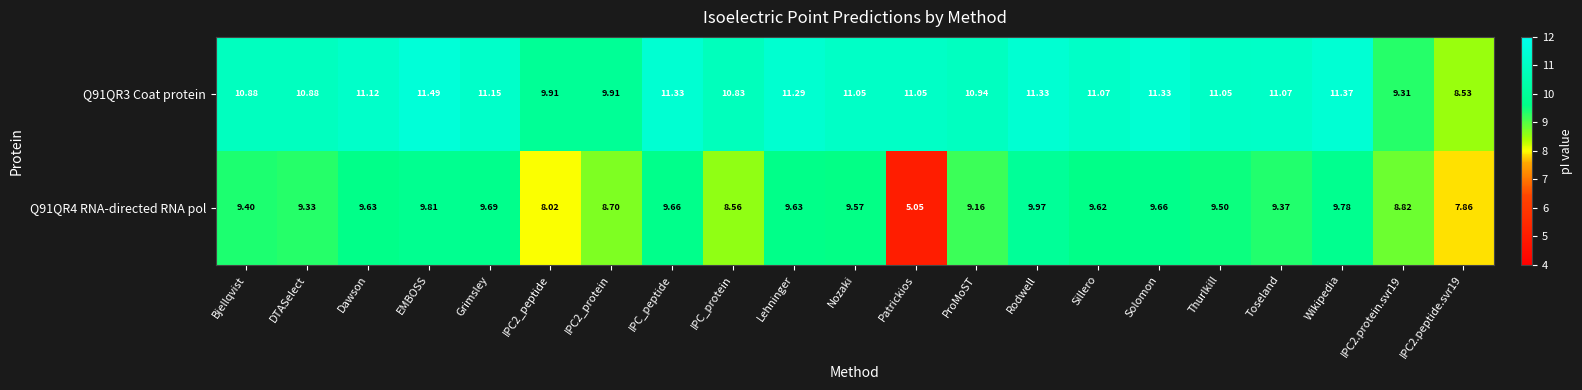

At which label does Q91QR4 RNA-directed RNA pol first exceed 9?

Bjellqvist